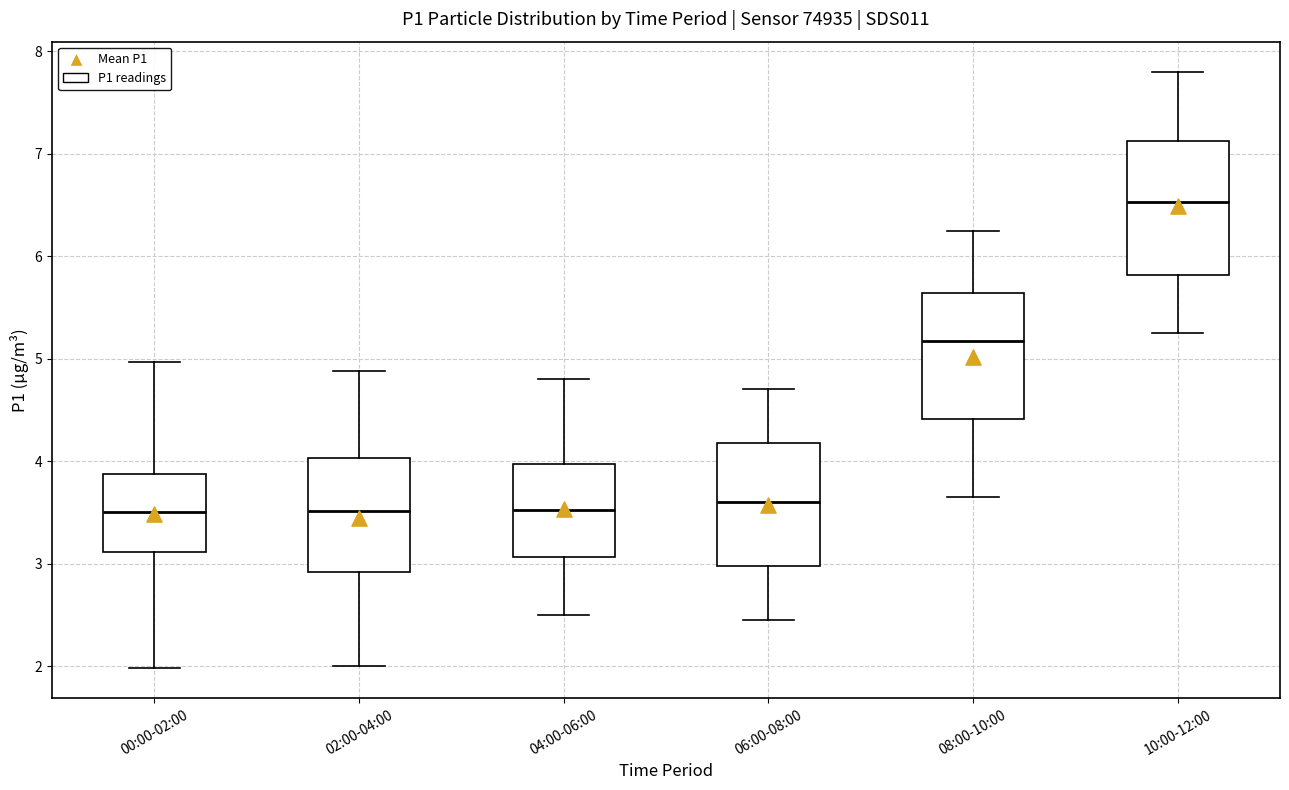

Where does the upper whisker of the box for 00:00-02:00 end on the y-axis? The values are not printed on the chart, so give them approximately, as read against the axis.

5.0